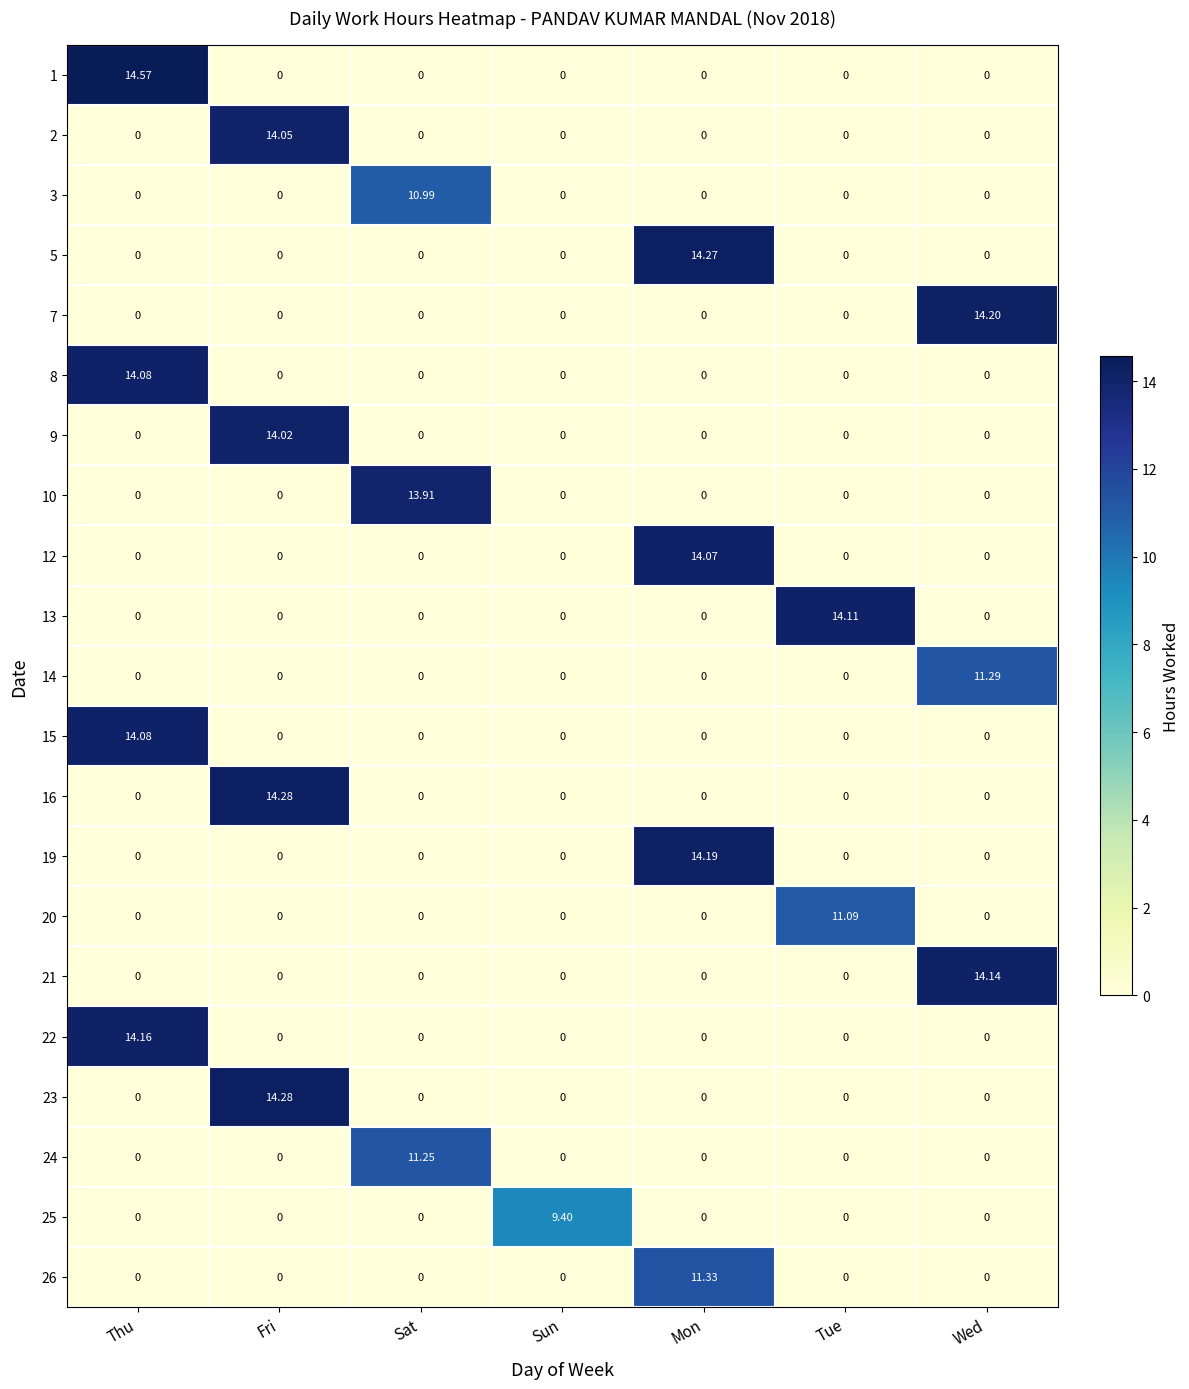

At which category is the sum across all series the highest?

Thu